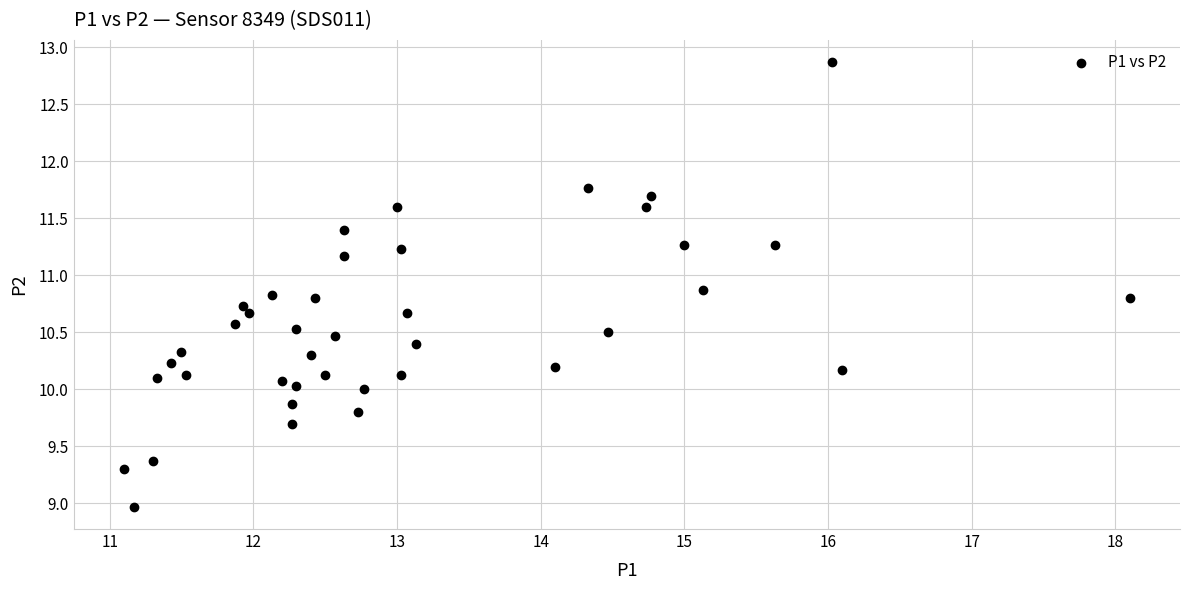

What is the range of Y values (max minus min)?

3.9